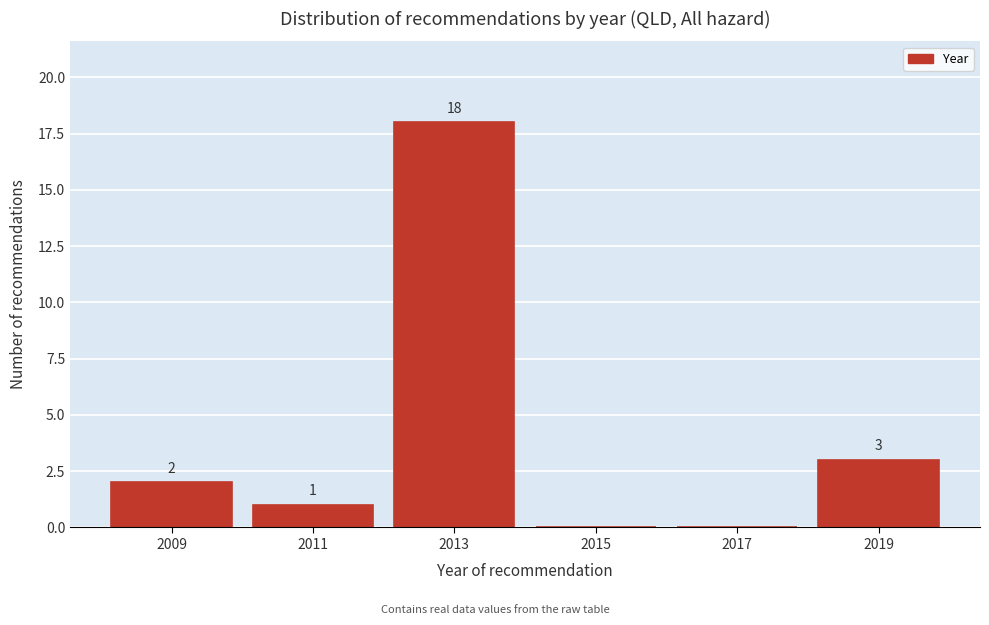

Reading left to right, extract all data points from this chart.

2009=2	2011=1	2013=18	2015=0	2017=0	2019=3